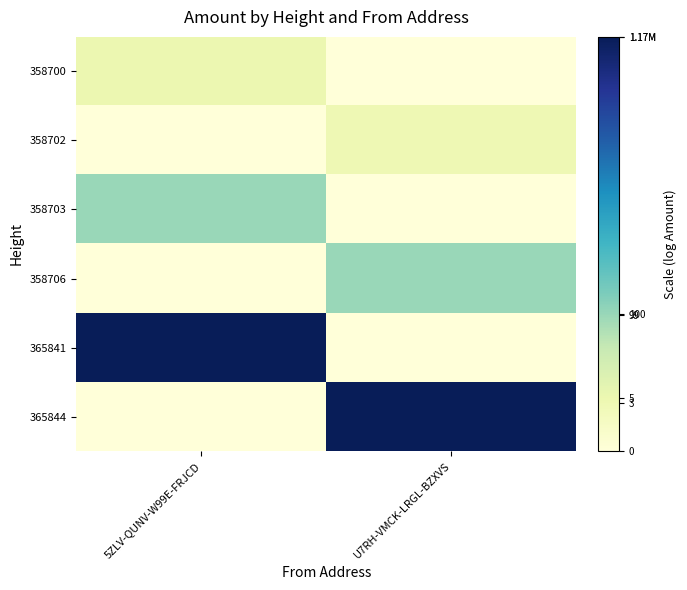

What is the total value across all series at 5ZLV-QUNV-W99E-FRJCD?

20.4